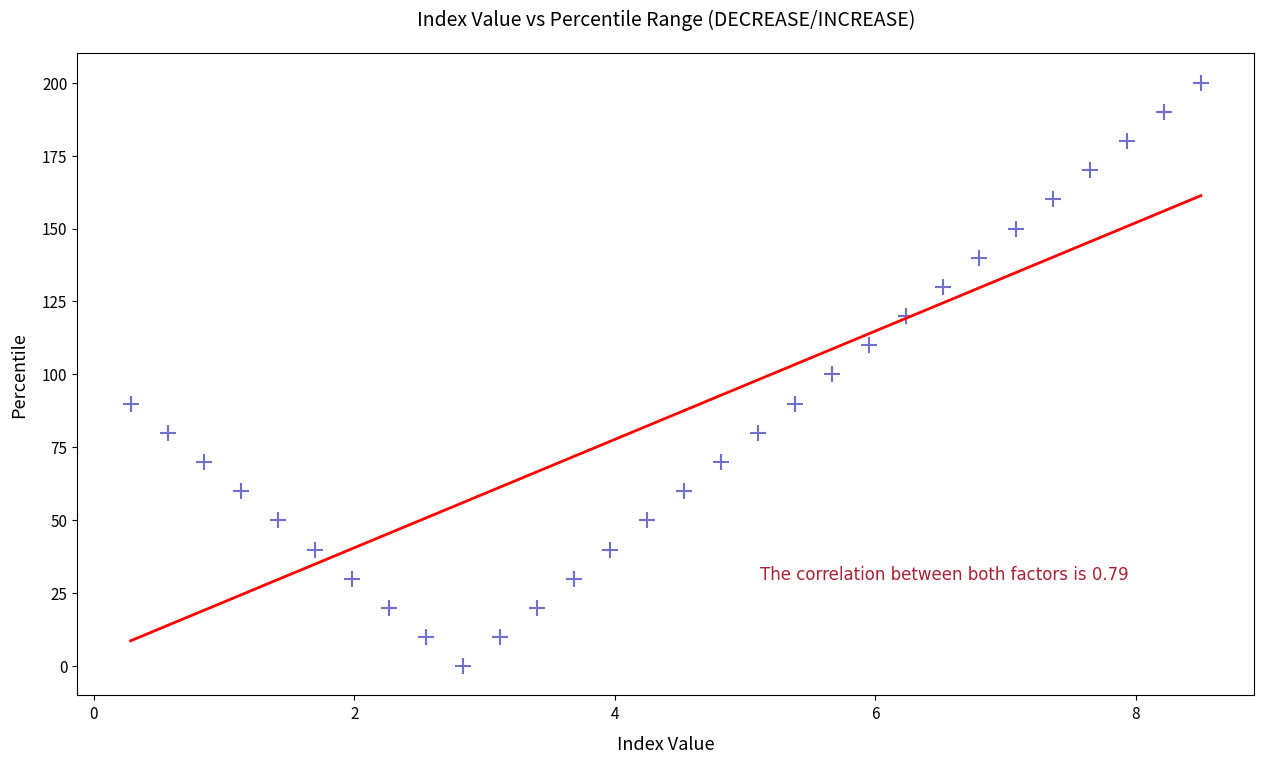

What is the range of Y values (max minus min)?

200